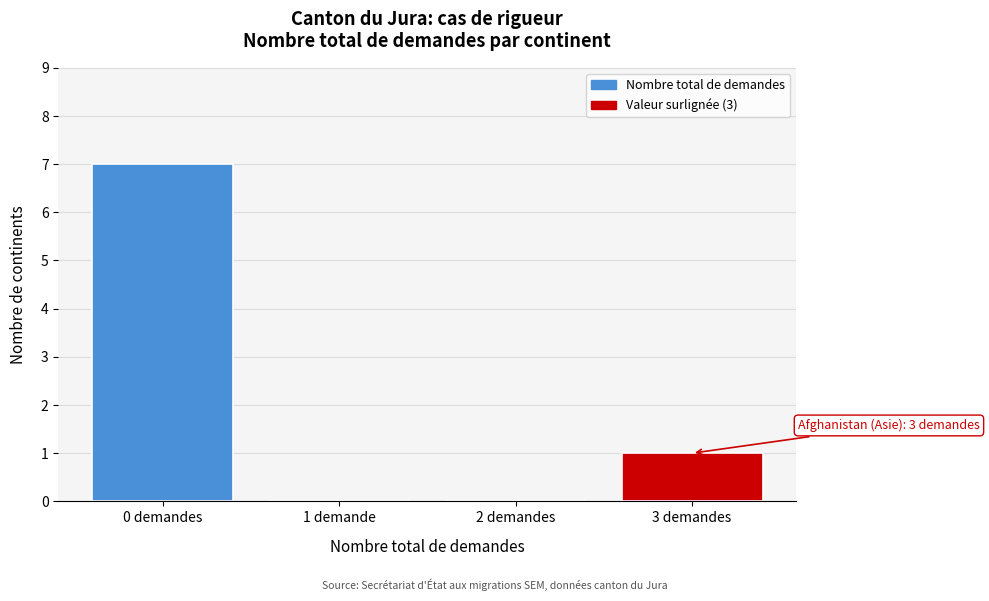

Reading left to right, what are all the values shown in this chart?

0 demandes=7	1 demande=0	2 demandes=0	3 demandes=1